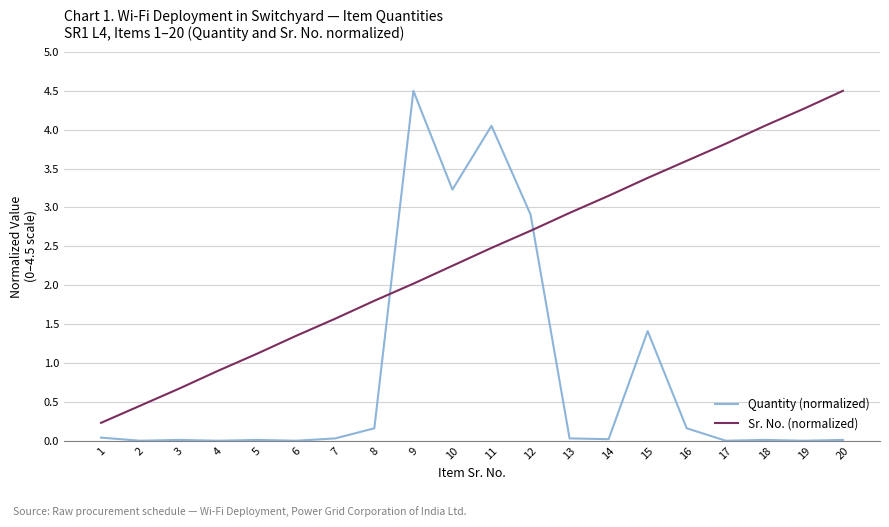

What are all the series names shown in the legend?

Quantity (normalized), Sr. No. (normalized)